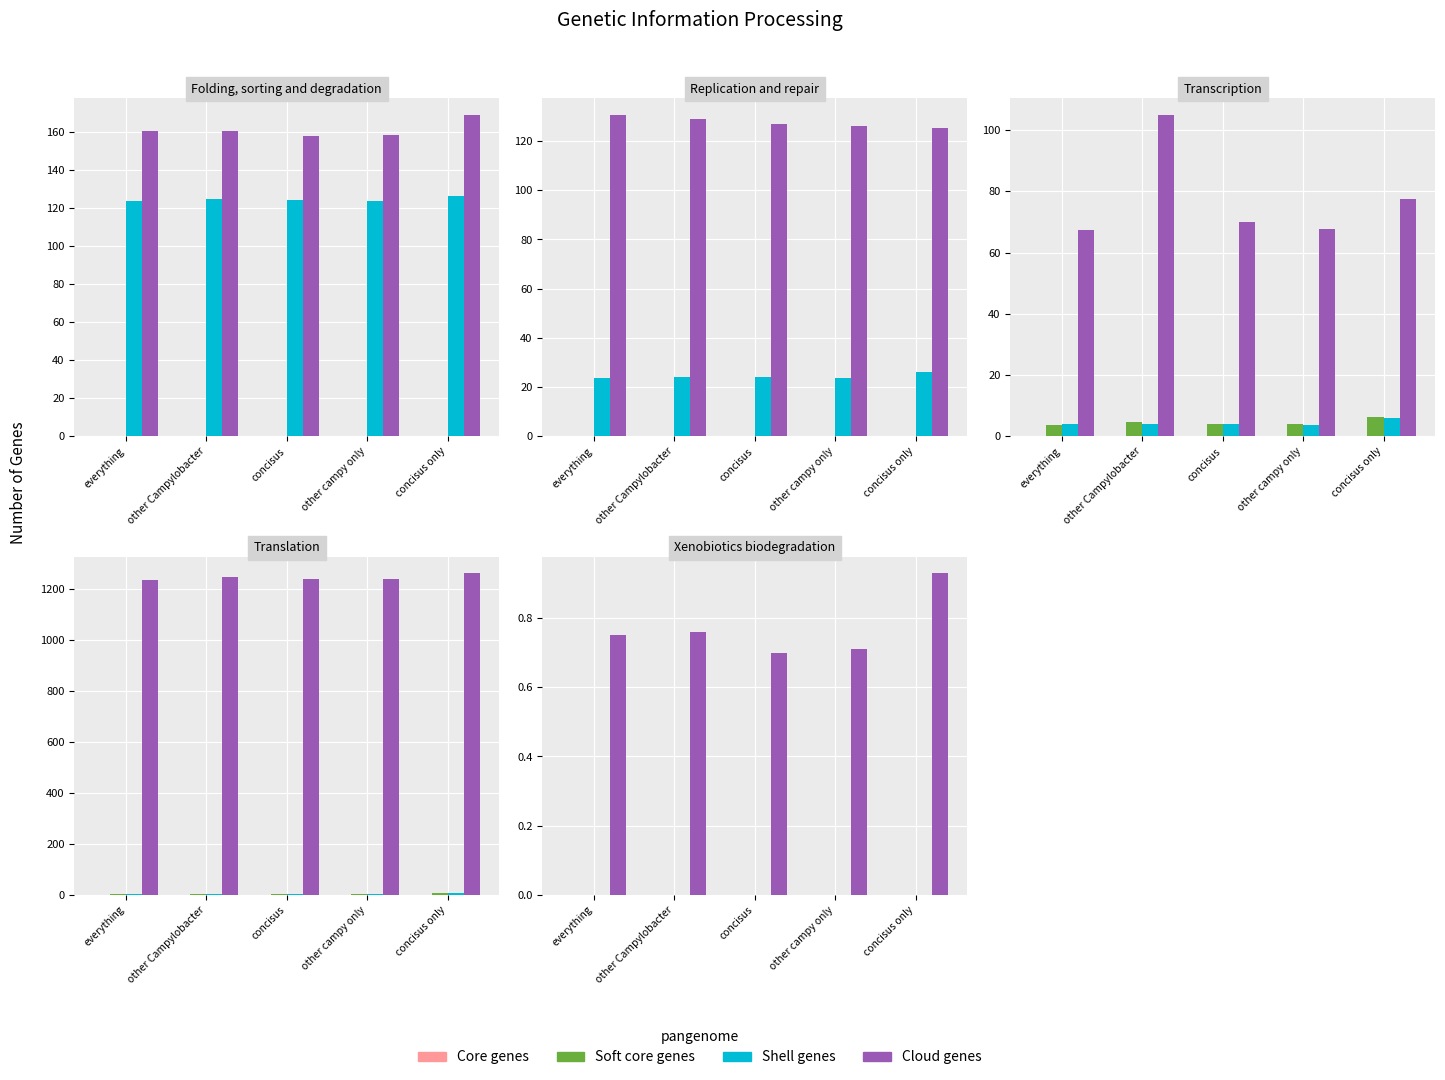

Is it true that Cloud genes equals 0.4 at concisus?

False